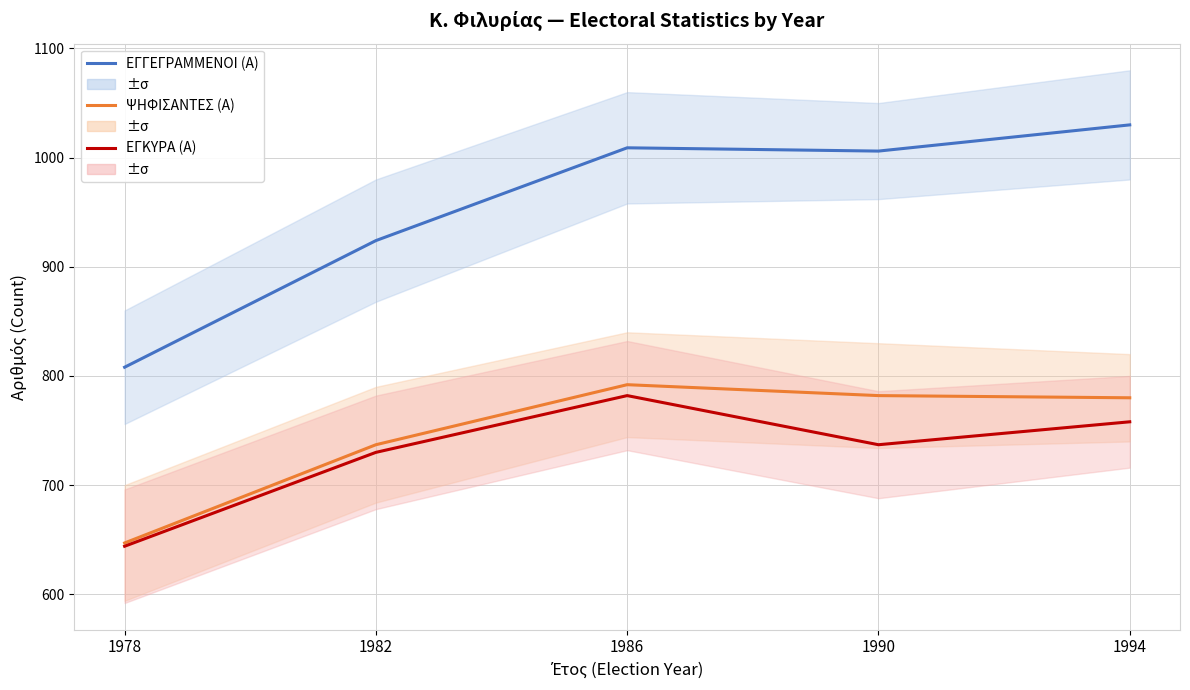

At 1990, list the series in order from largest to smallest.

ΕΓΓΕΓΡΑΜΜΕΝΟΙ (Α), ΨΗΦΙΣΑΝΤΕΣ (Α), ΕΓΚΥΡΑ (Α)